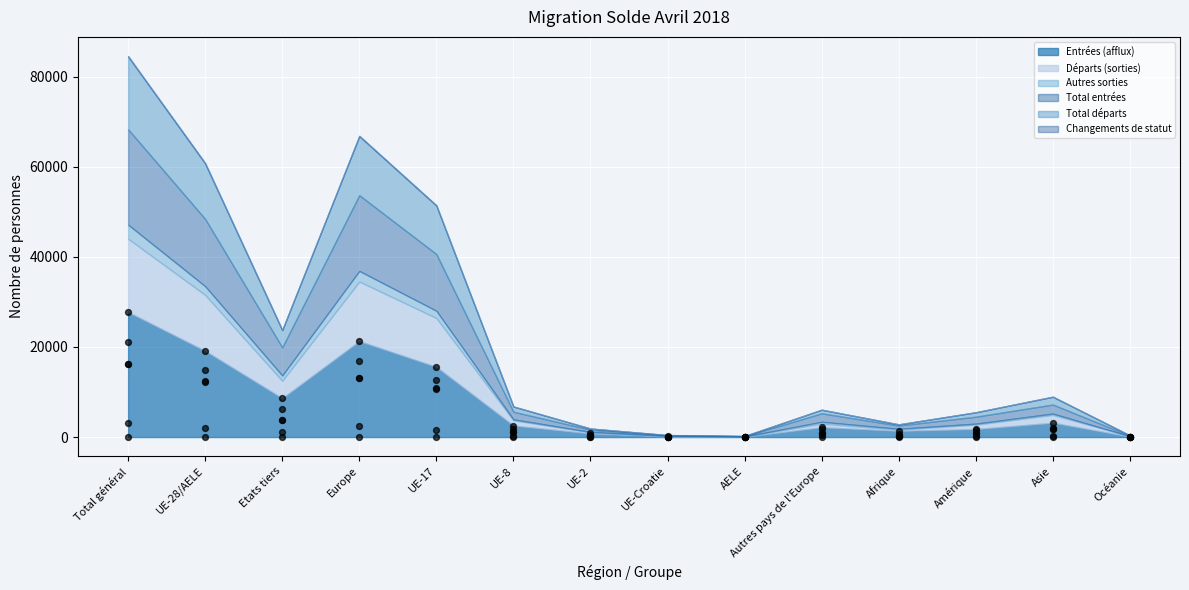

Which series has the widest spread of Y values?

Entrées (afflux)